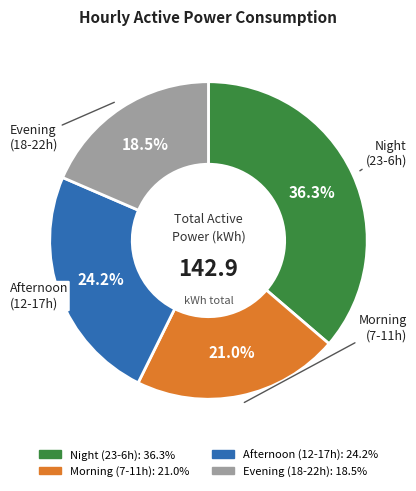

Is there a majority slice in this chart?

No